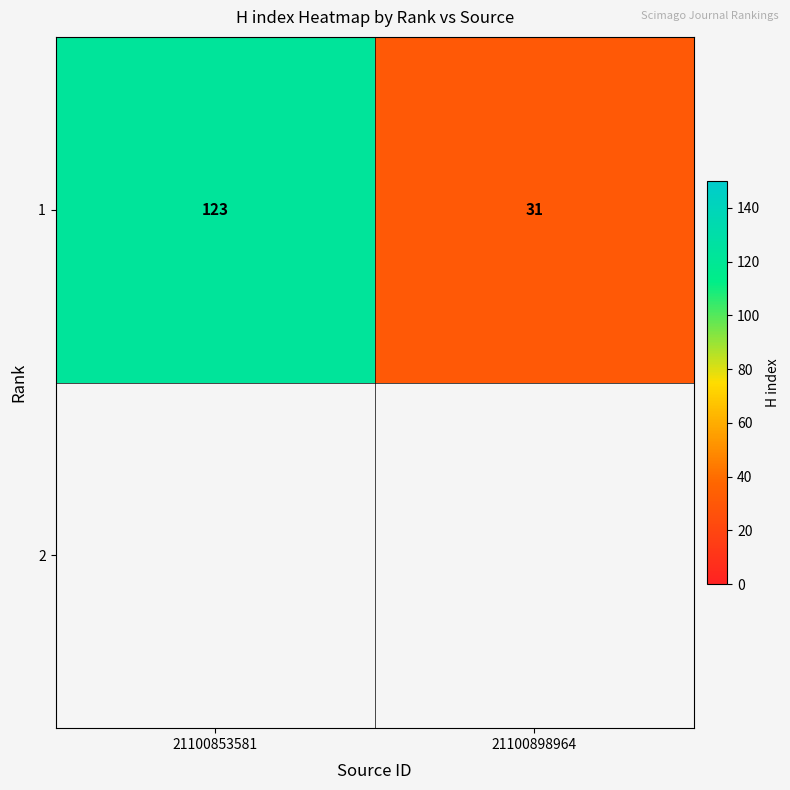

How many values are below 123?

1